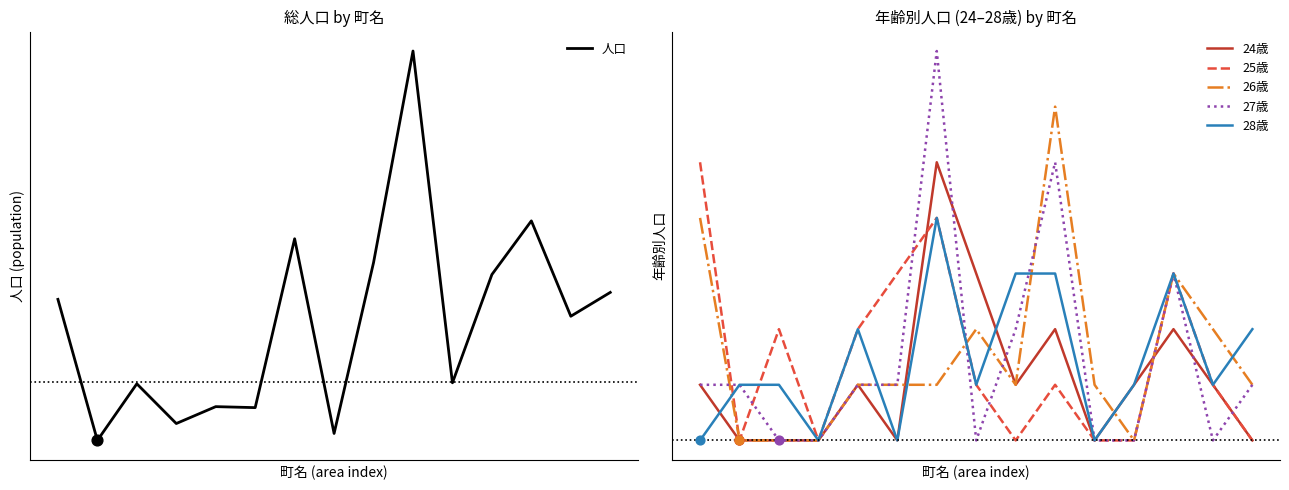

Which series has the widest spread of Y values?

人口